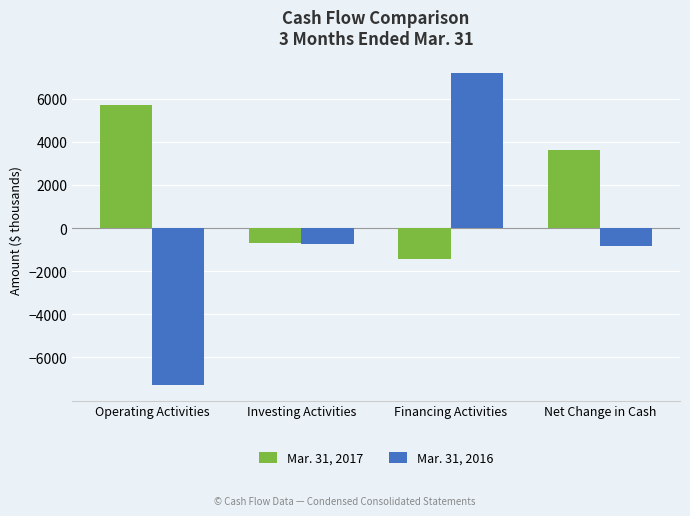

Rank the series by their average value, from lowest to highest.

Mar. 31, 2016, Mar. 31, 2017